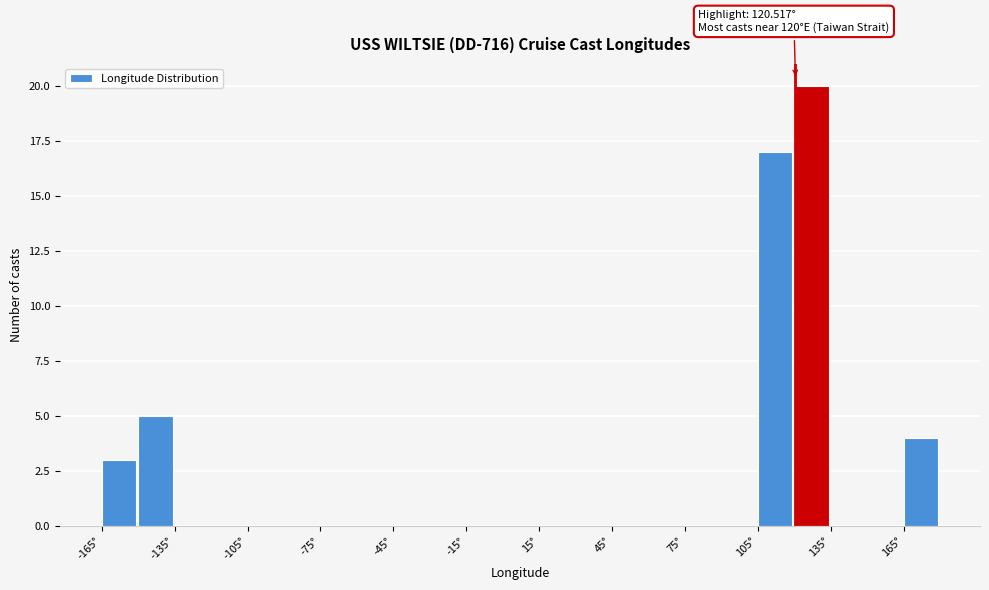

Around what value on the x-axis is the tallest bar? Give the approximate position of its centre, as read against the axis.

125